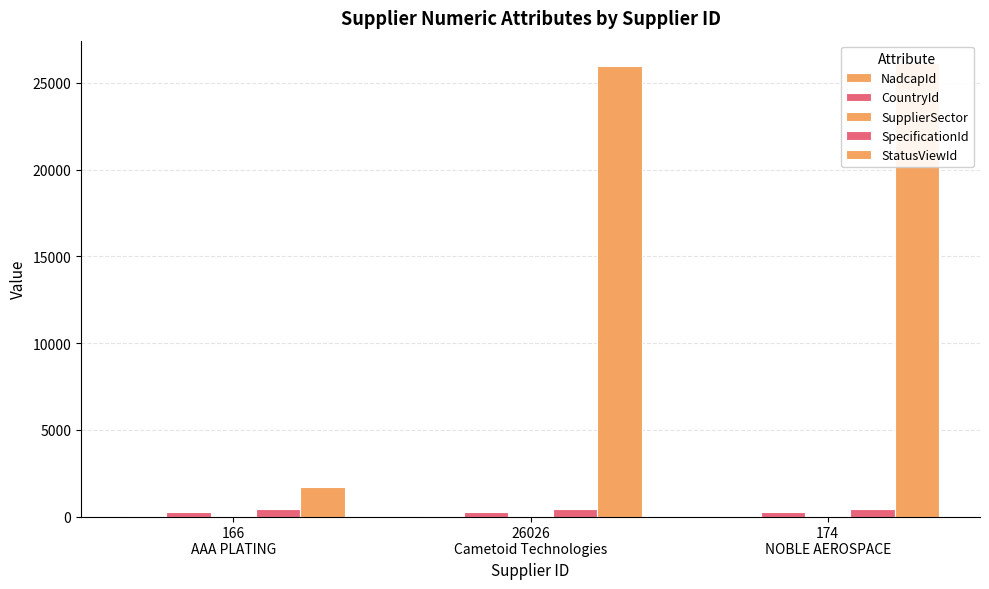

Reading right to left, extract all data points from this chart.

NadcapId: 174
NOBLE AEROSPACE=4	26026
Cametoid Technologies=4	166
AAA PLATING=4
CountryId: 174
NOBLE AEROSPACE=268	26026
Cametoid Technologies=268	166
AAA PLATING=268
SupplierSector: 174
NOBLE AEROSPACE=2	26026
Cametoid Technologies=2	166
AAA PLATING=2
SpecificationId: 174
NOBLE AEROSPACE=444	26026
Cametoid Technologies=444	166
AAA PLATING=444
StatusViewId: 174
NOBLE AEROSPACE=26127	26026
Cametoid Technologies=25967	166
AAA PLATING=1703